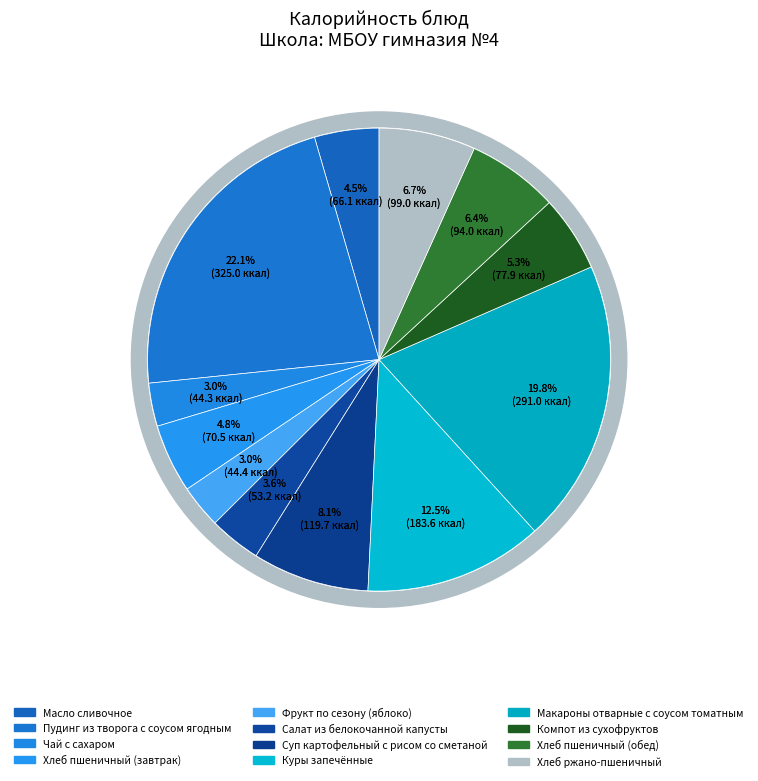

Approximately how many times larger is the value at Масло сливочное compared to Салат из белокочанной капусты?

1.2